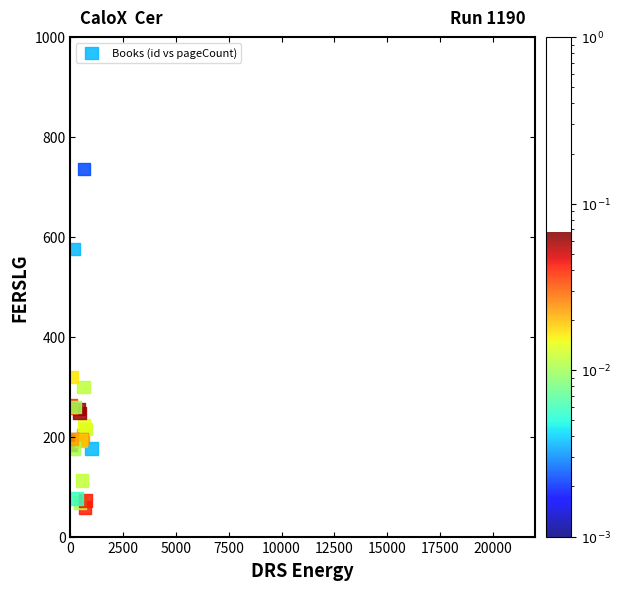

What Y value in the scatter plot is closest to 397?

320